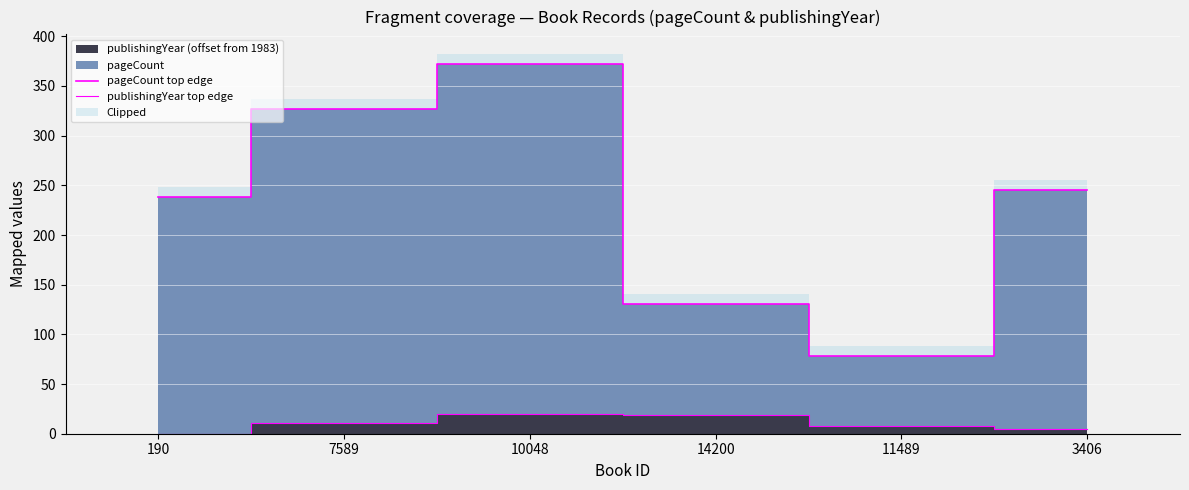

Which series has the largest range (max minus min)?

pageCount top edge